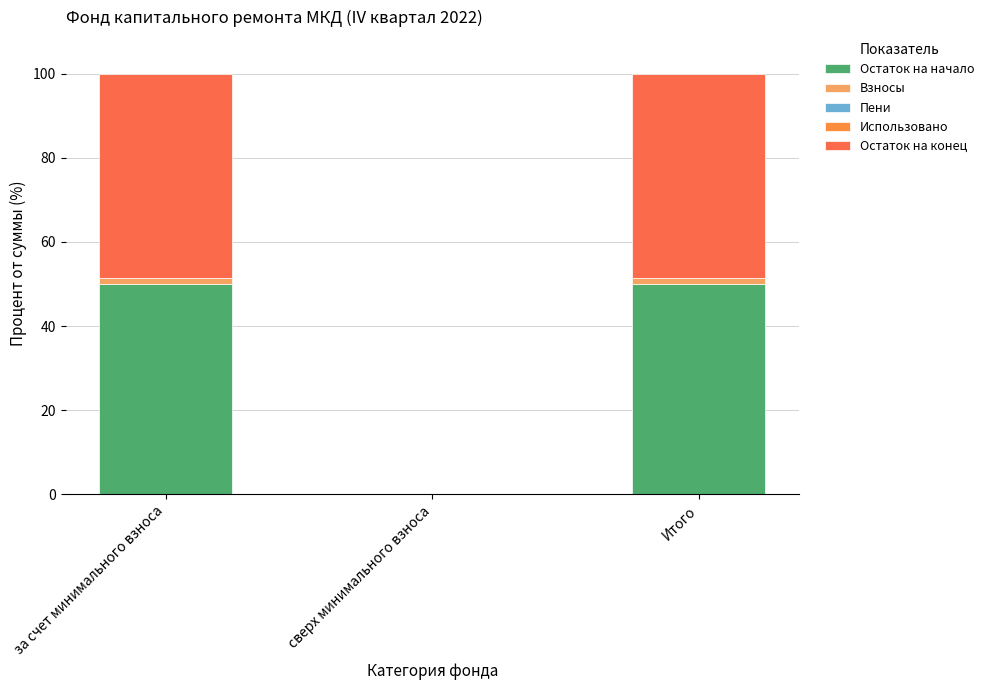

How many Пени values are between 0 and 1?

3